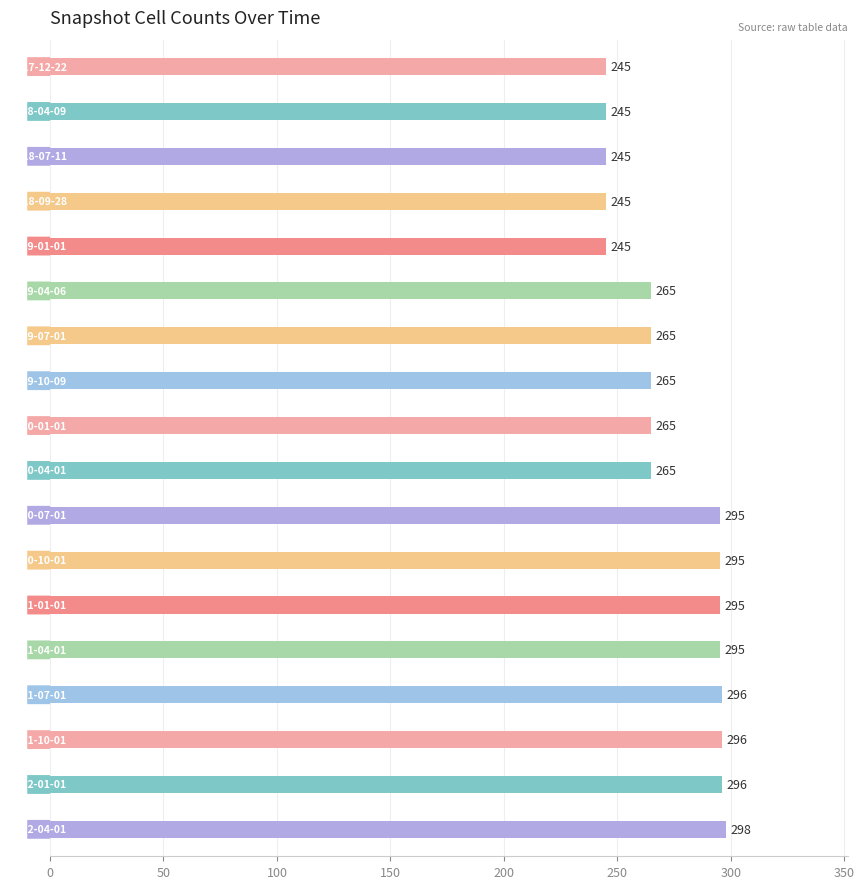

What is the maximum value shown in the chart?

298